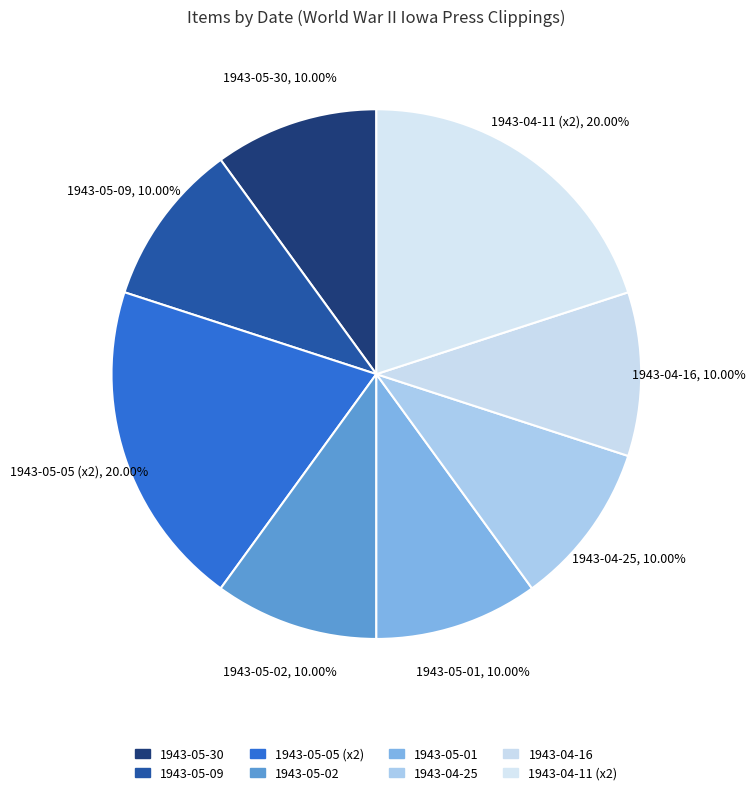

Combined, do 1943-04-25 and 1943-05-05 (x2) account for over 50%?

No